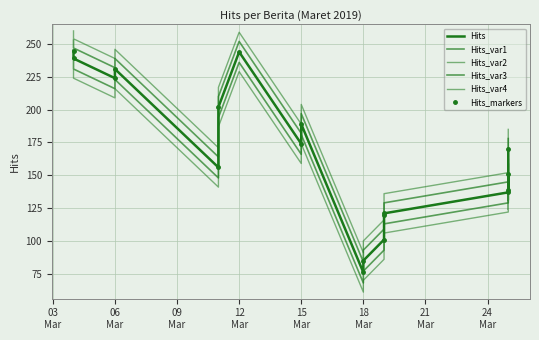

Where is the first local maximum for Hits_var4?

06 Mar